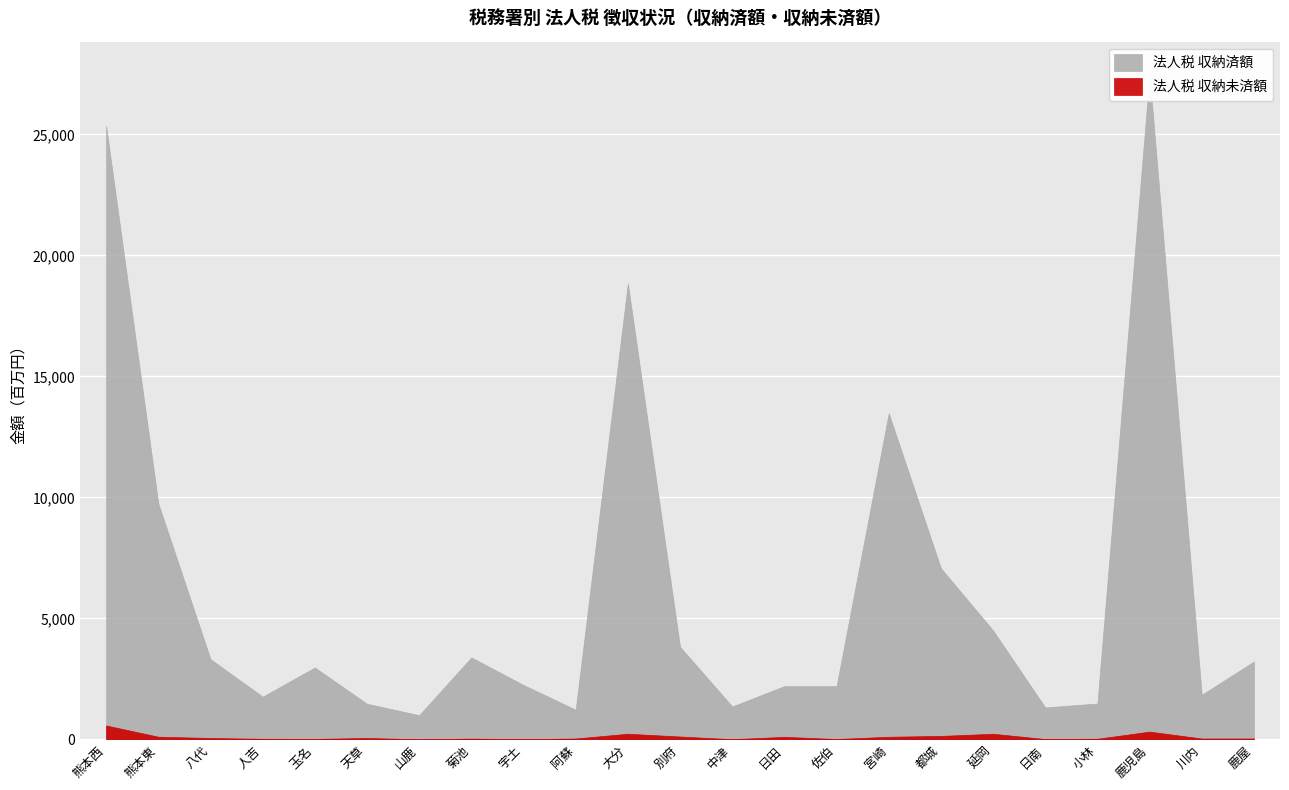

Rank the series at 玉名 from highest to lowest value.

法人税 収納済額, 法人税 収納未済額